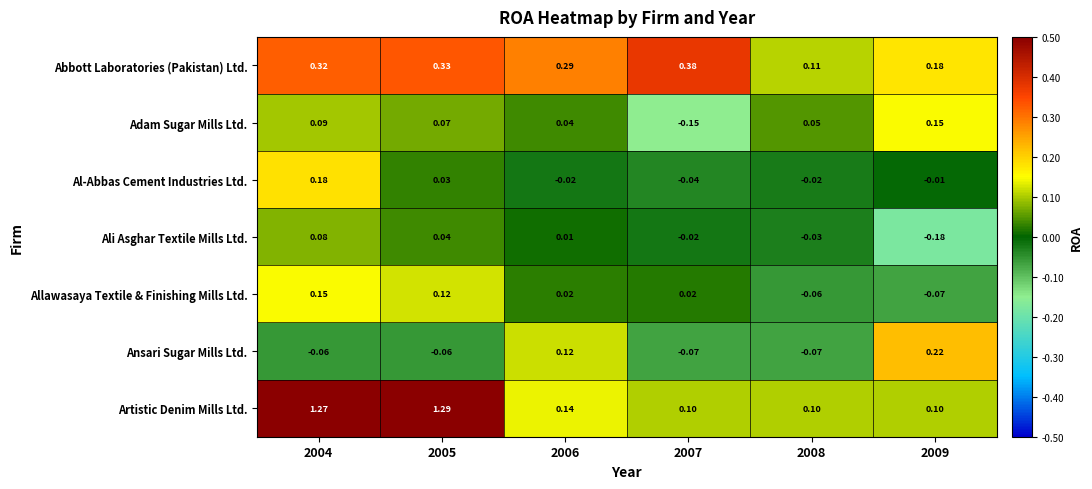

Rank the series at 2005 from highest to lowest value.

Artistic Denim Mills Ltd., Abbott Laboratories (Pakistan) Ltd., Allawasaya Textile & Finishing Mills Ltd., Adam Sugar Mills Ltd., Ali Asghar Textile Mills Ltd., Al-Abbas Cement Industries Ltd., Ansari Sugar Mills Ltd.